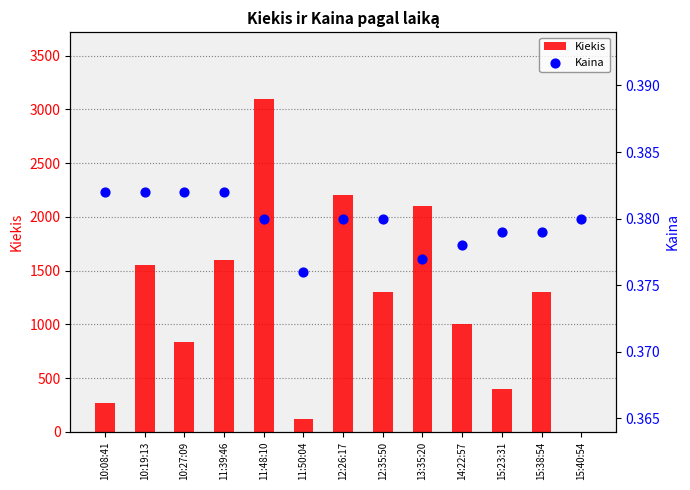

What is the total value across all series at 15:40:54?

1.4